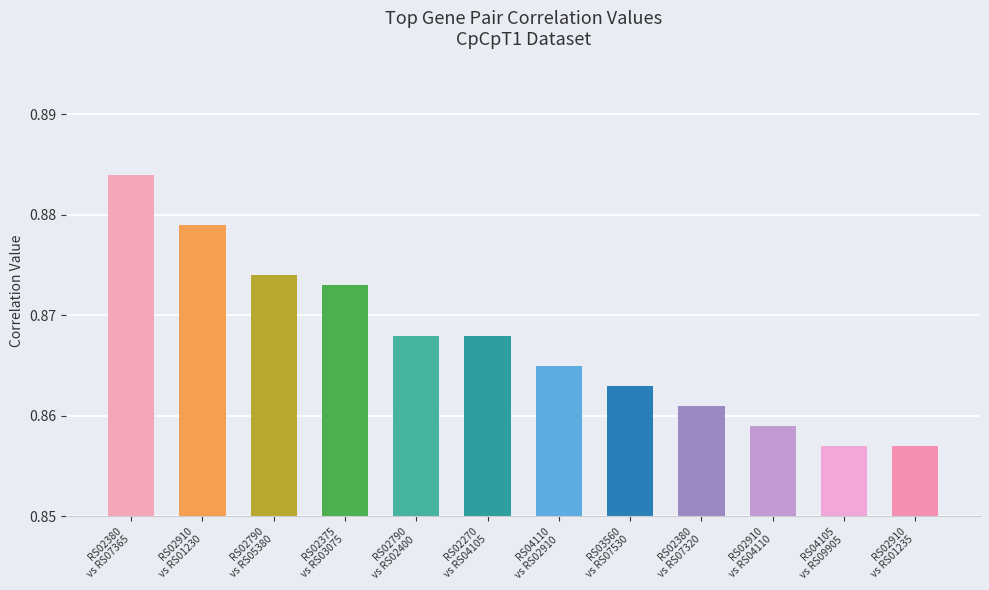

Count the values in the range 0 to 1.

12